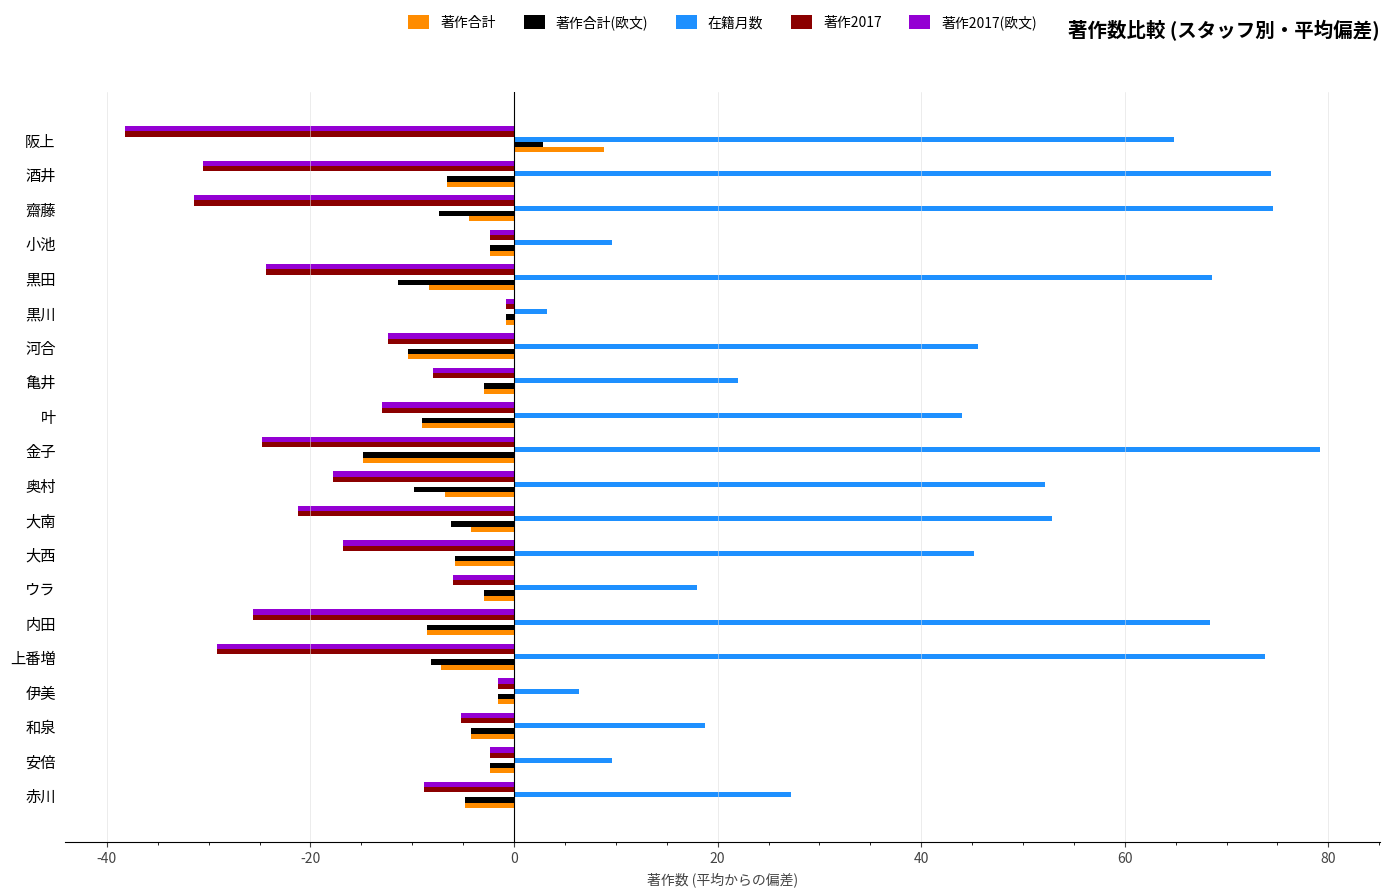

What is the sum of all 著作2017(欧文) values?

-320.6